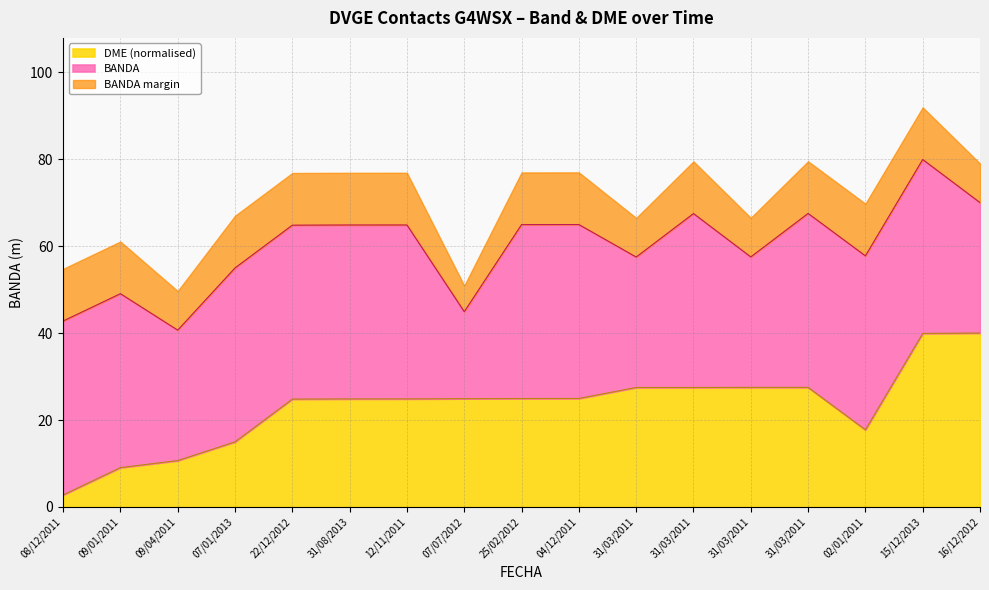

Rank the categories by value from highest to lowest.

16/12/2012, 15/12/2013, 31/03/2011, 31/03/2011, 31/03/2011, 31/03/2011, 04/12/2011, 25/02/2012, 07/07/2012, 12/11/2011, 31/08/2013, 22/12/2012, 02/01/2011, 07/01/2013, 09/04/2011, 09/01/2011, 08/12/2011